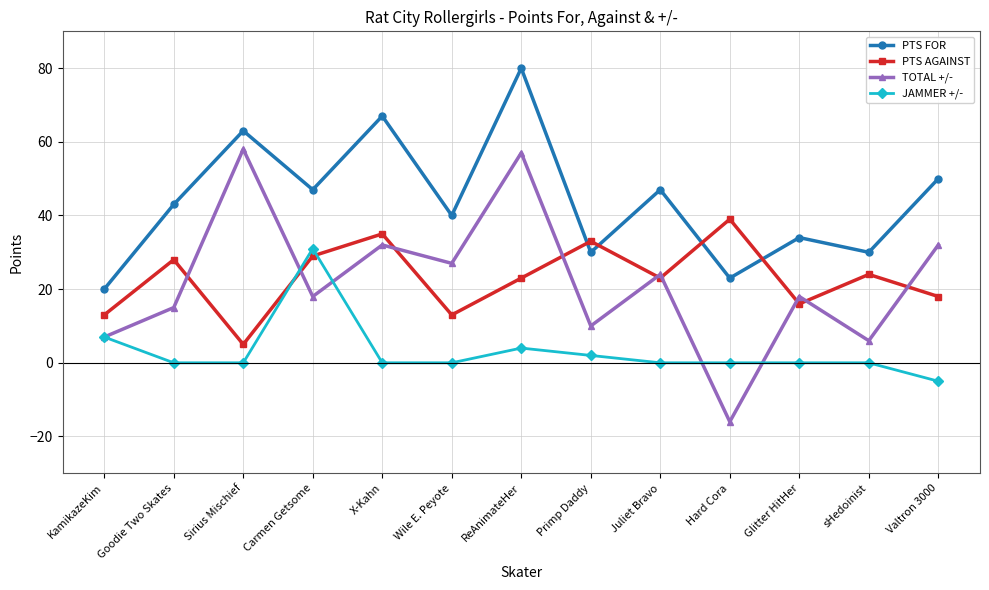

What is the label of the 10th point from the left?

Hard Cora